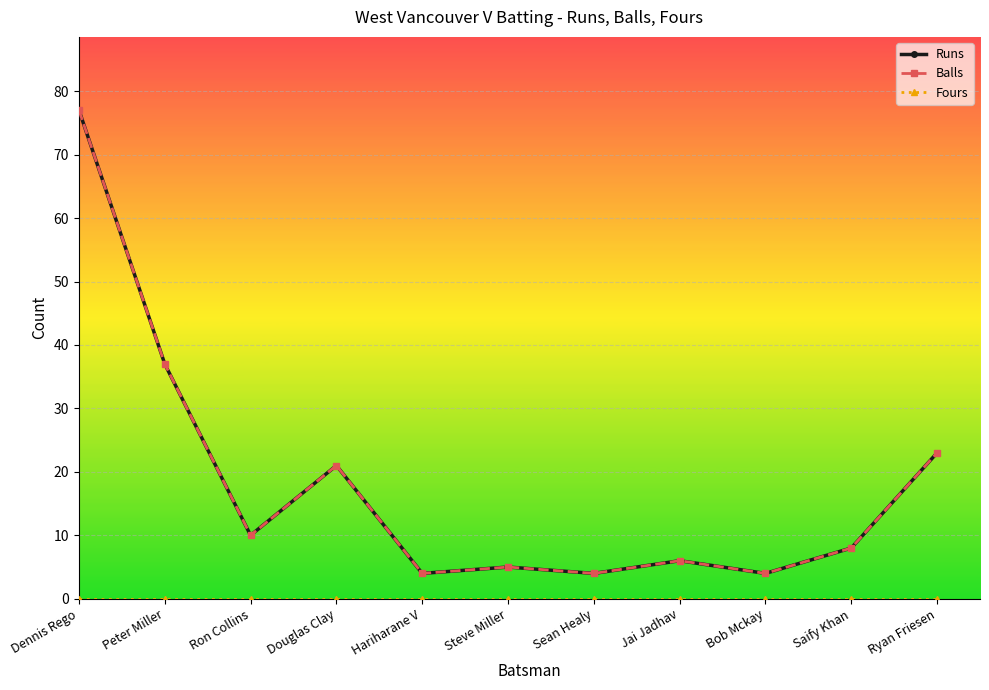

Does the chart have visible grid lines?

Yes